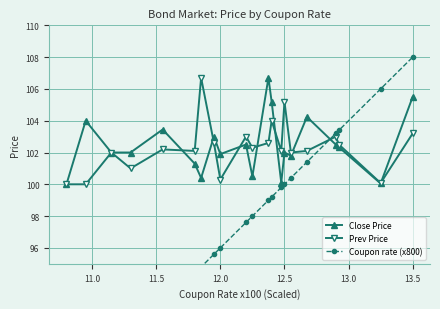

How many lines are shown in the chart?

3